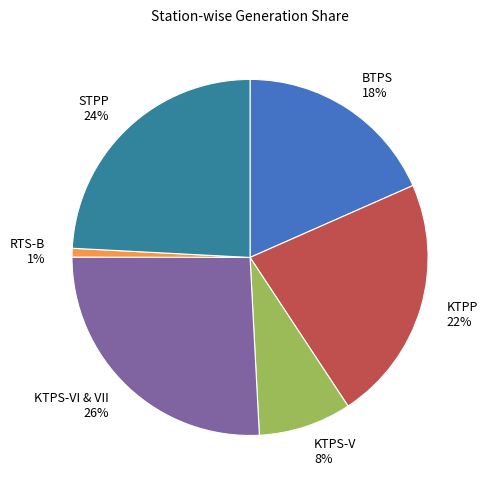

True or false: BTPS 18% accounts for 18% of the total.

True